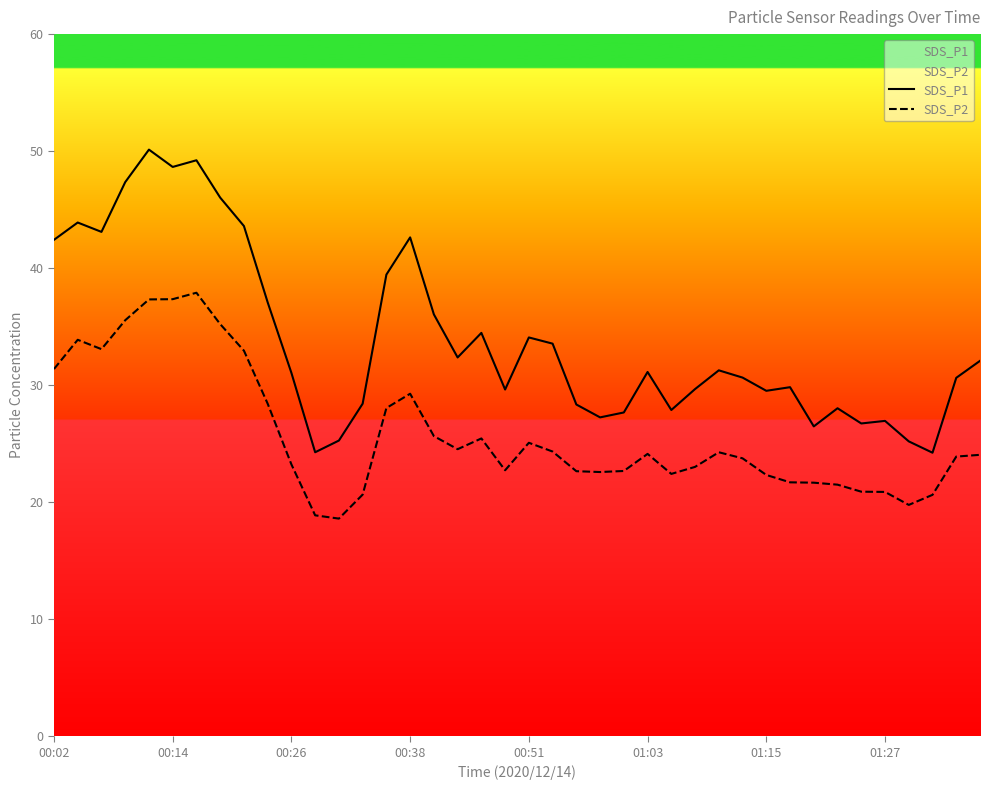

Between 22 and 33, which series saw the biggest shift?

SDS_P2